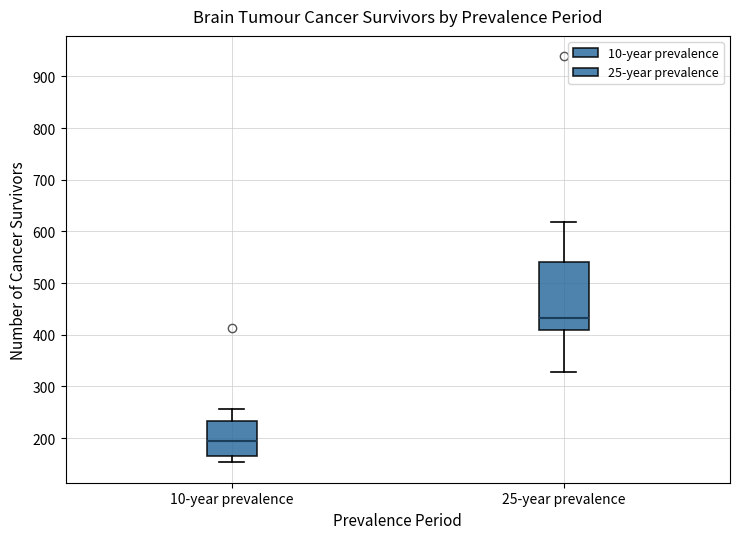

Reading left to right, transcribe this box plot: for each box, give where its median line is, the range the box spans, and where its two whiskers end, as read against the y-axis. The values are not printed on the chart, so give them approximately, as read against the axis.

10-year prevalence: median 200, box 170 to 230, whiskers 150 to 260
25-year prevalence: median 430, box 410 to 540, whiskers 330 to 620